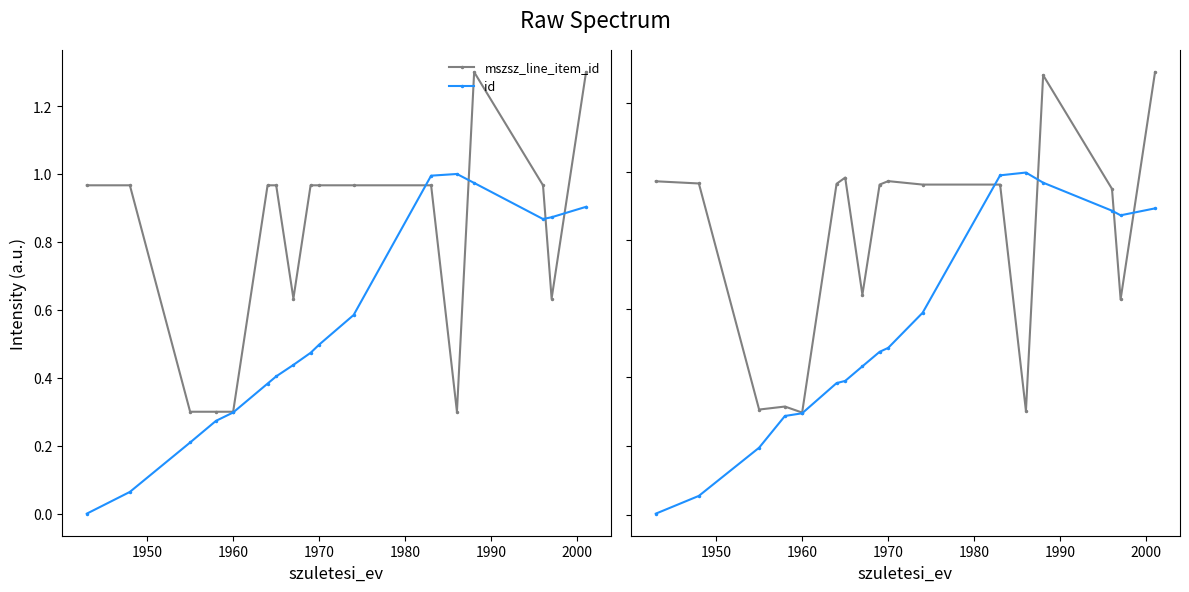

What is the value of the id point at the 9th from the left?

0.5